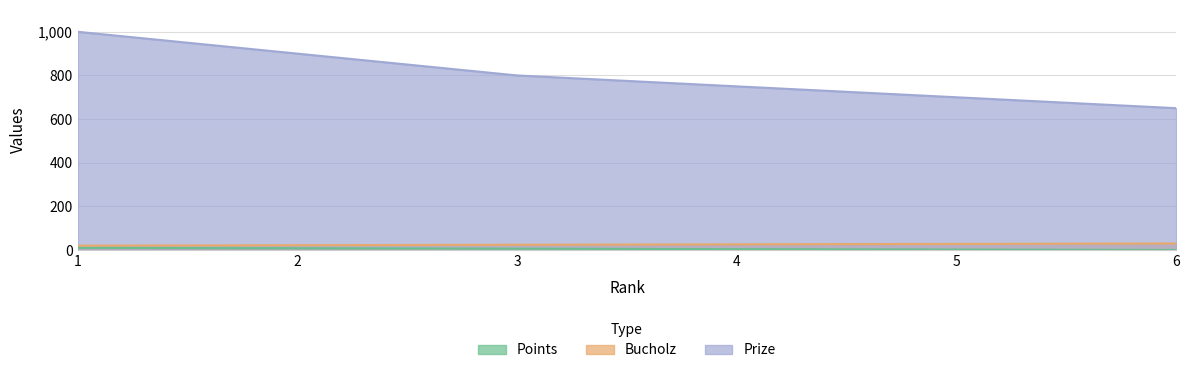

True or false: Points has a value of 4 at 4.

True